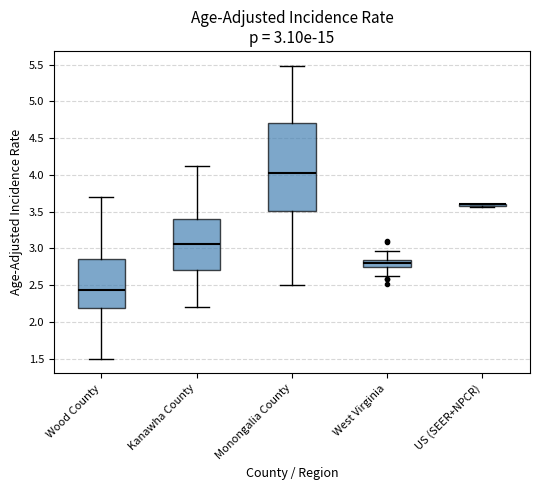

Comparing the boxes themselves (not the whiskers), which one is the tallest?

Monongalia County